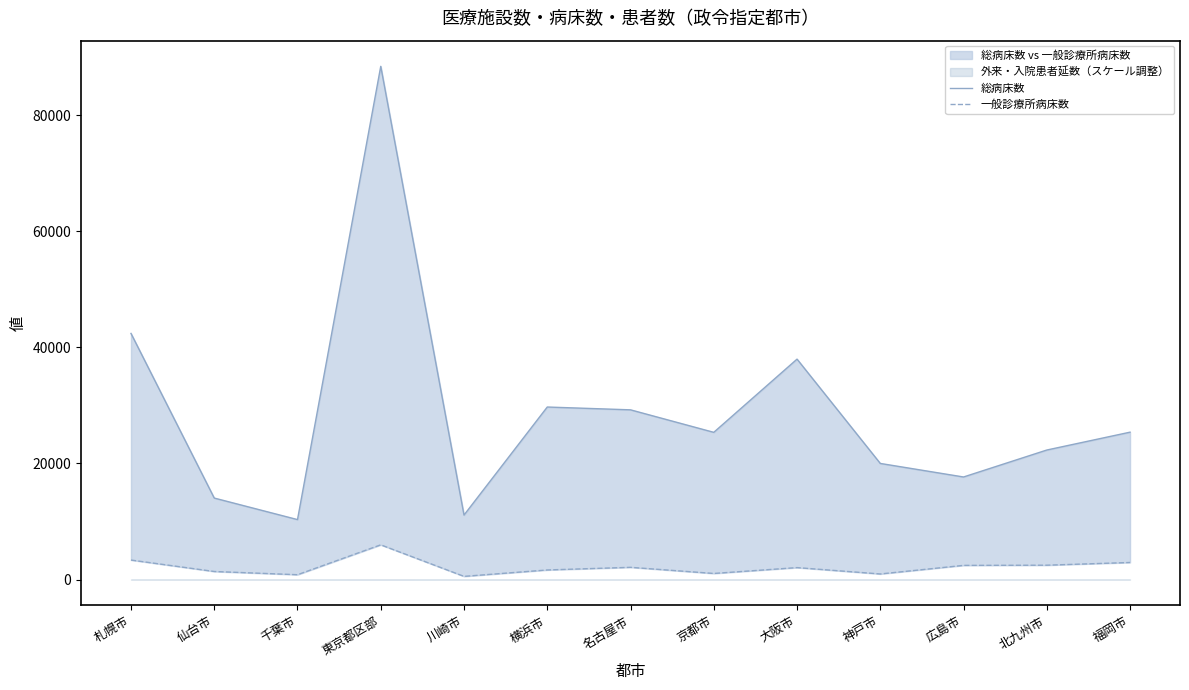

Which category has the lowest value in the 総病床数 series?

千葉市